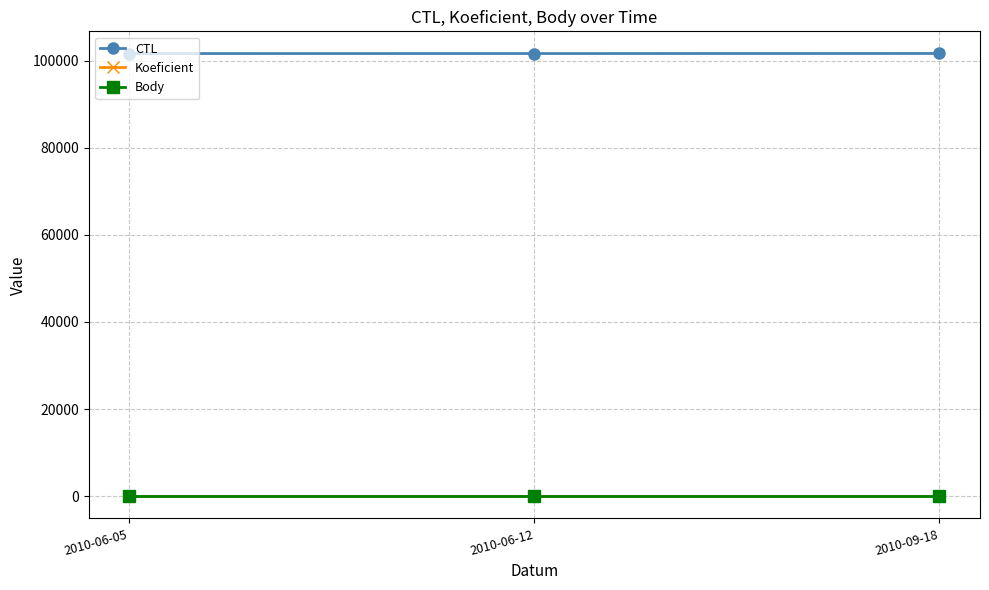

What are all the series names shown in the legend?

CTL, Koeficient, Body